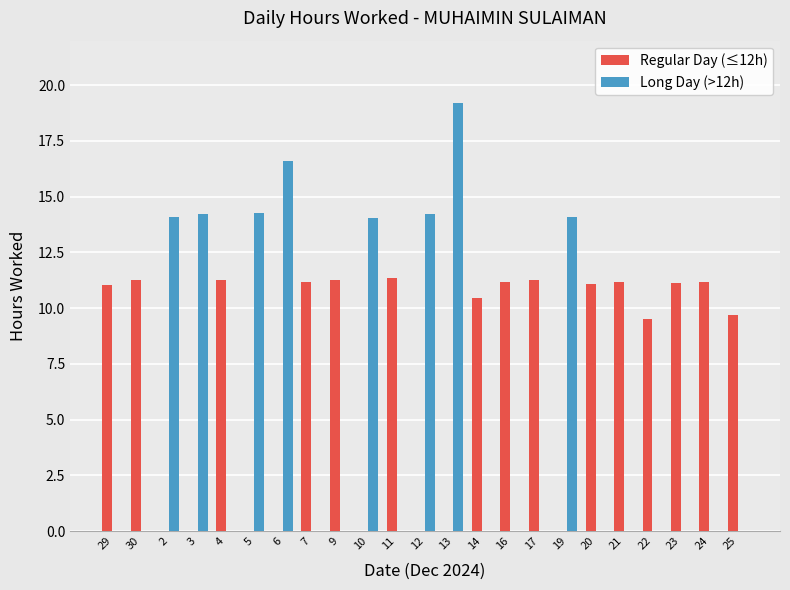

What is the sum of all Long Day (>12h) values?

120.8